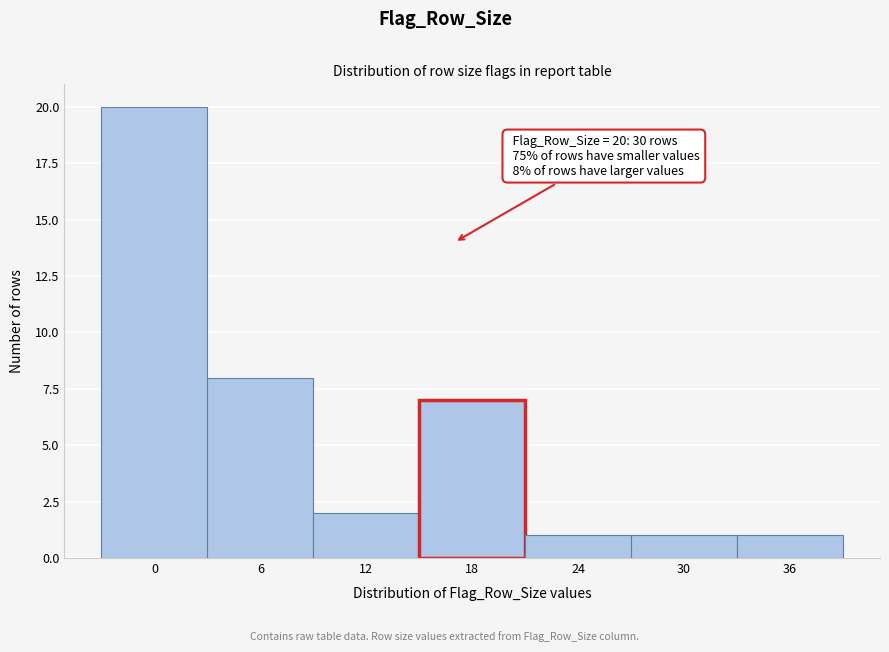

Reading left to right, what are all the values shown in this chart?

0=20	6=8	12=2	18=7	24=1	30=1	36=1